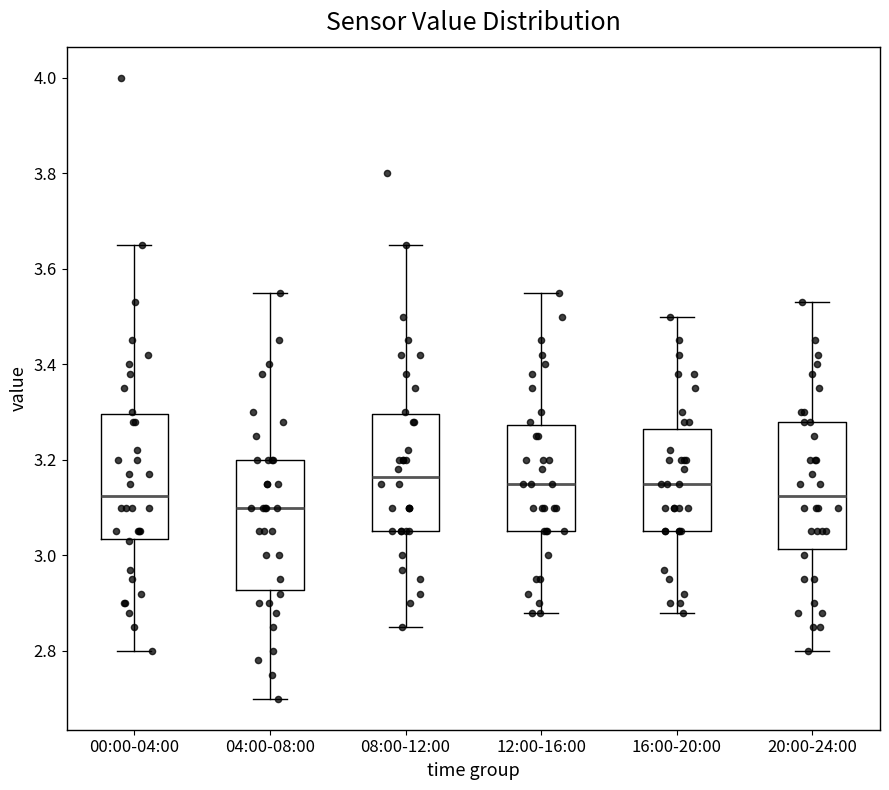

Reading left to right, read every box against the y-axis: the position of its median line, the range the box covers, and the ends of its whiskers. The values are not printed on the chart, so give them approximately, as read against the axis.

00:00-04:00: median 3.12, box 3.04 to 3.30, whiskers 2.80 to 3.66
04:00-08:00: median 3.10, box 2.92 to 3.20, whiskers 2.70 to 3.56
08:00-12:00: median 3.16, box 3.06 to 3.30, whiskers 2.86 to 3.66
12:00-16:00: median 3.16, box 3.06 to 3.28, whiskers 2.88 to 3.56
16:00-20:00: median 3.16, box 3.06 to 3.26, whiskers 2.88 to 3.50
20:00-24:00: median 3.12, box 3.02 to 3.28, whiskers 2.80 to 3.54